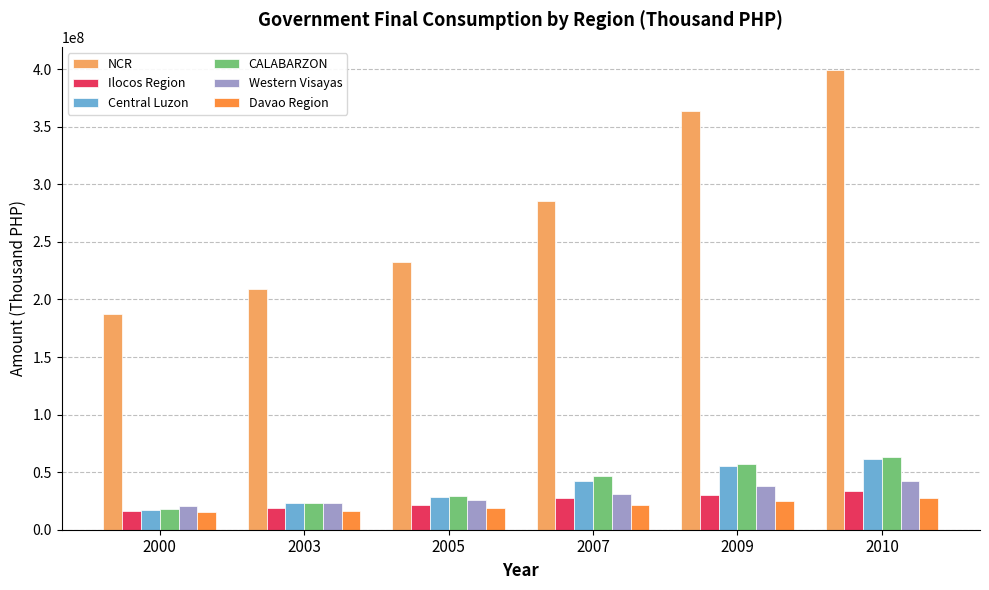

What is the minimum value for Western Visayas?

20431614.4